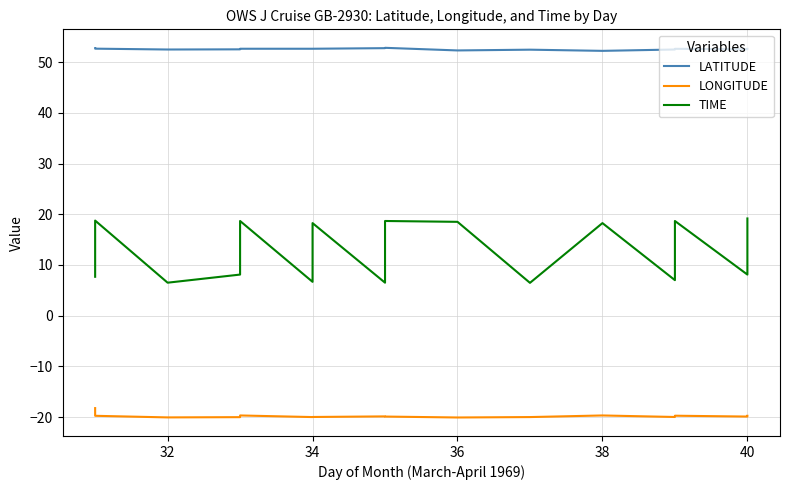

Is the value of TIME at 15 greater than the value of LATITUDE at 36?

No